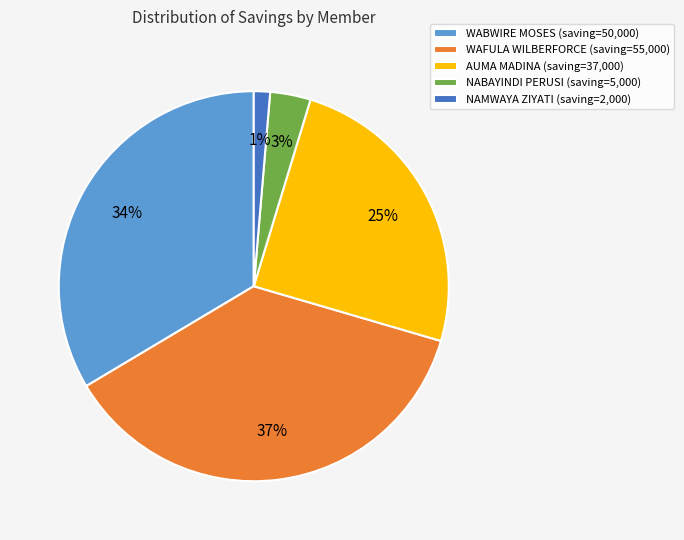

What is the ratio of the value at WAFULA WILBERFORCE to the value at WABWIRE MOSES?

1.1